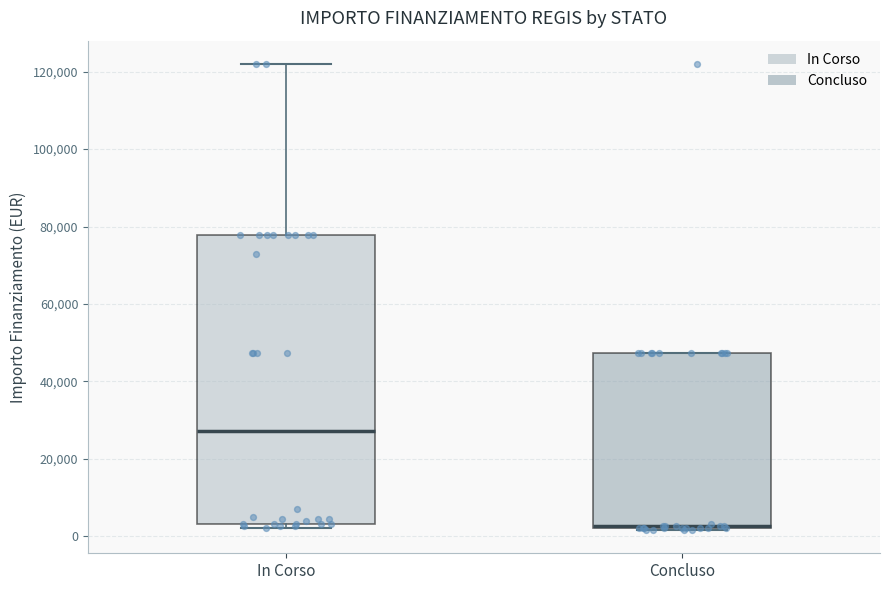

Reading left to right, transcribe this box plot: for each box, give where its median line is, the range the box spans, and where its two whiskers end, as read against the y-axis. The values are not printed on the chart, so give them approximately, as read against the axis.

In Corso: median 28000, box 4000 to 78000, whiskers 2000 to 122000
Concluso: median 2000, box 2000 to 48000, whiskers 2000 to 48000